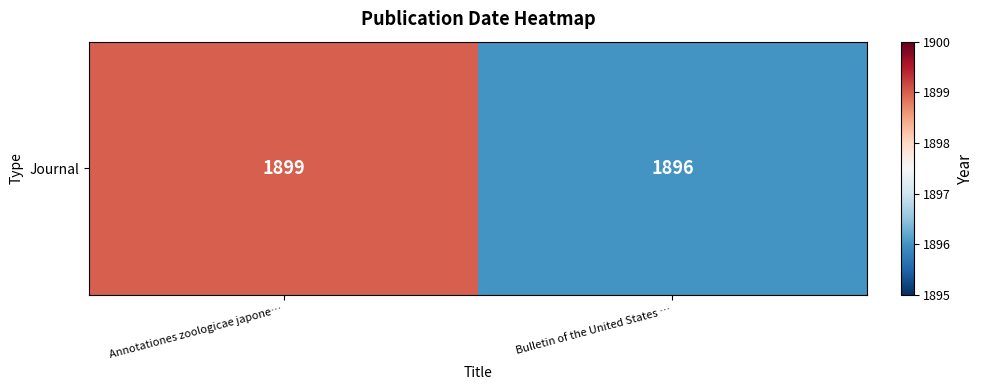

What is the ratio of the value at Bulletin of the United States … to the value at Annotationes zoologicae japone…?

1.0